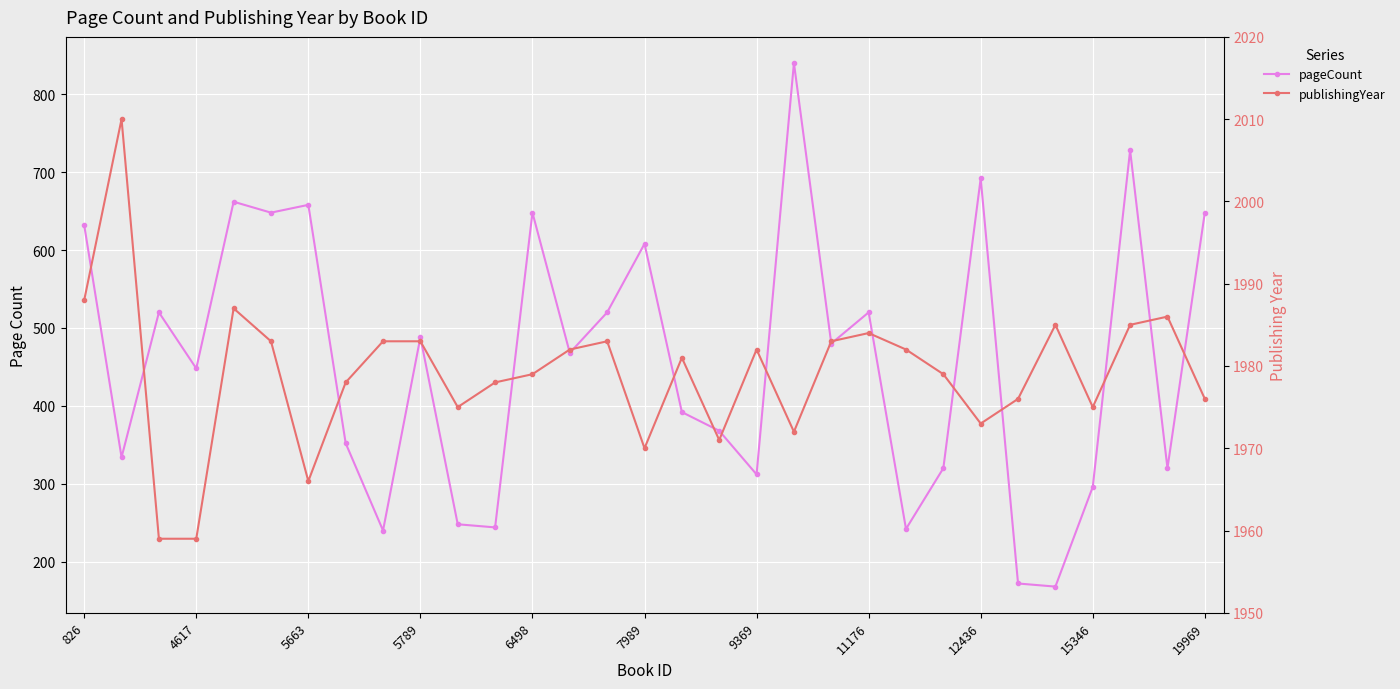

Which series has the largest range (max minus min)?

pageCount